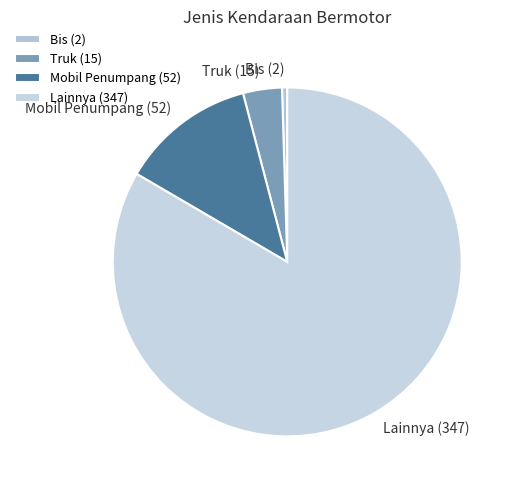

Is the sum of Bis and Lainnya greater than half?

Yes